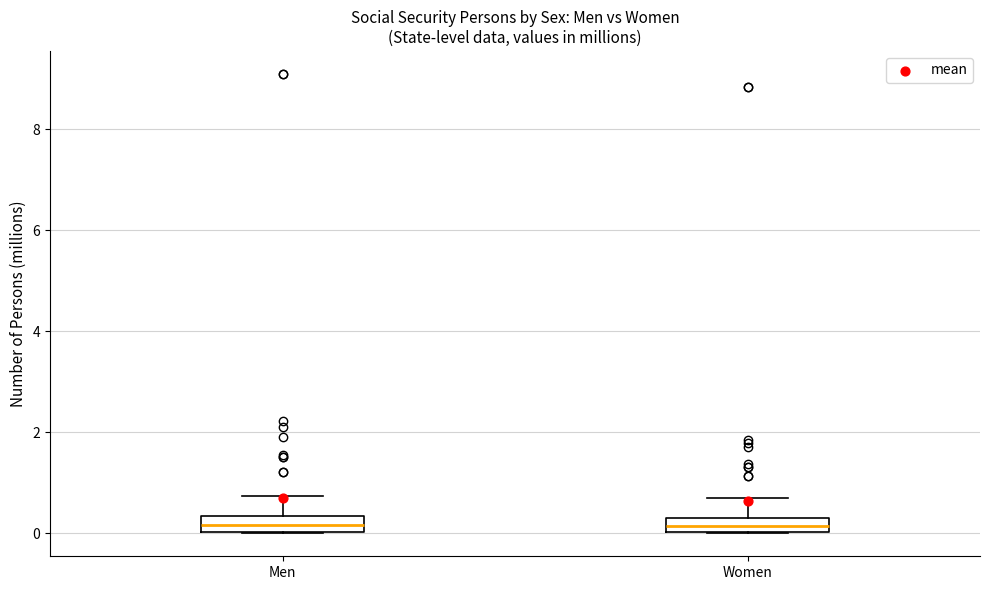

Where does the median line of the box for Women sit on the y-axis? The values are not printed on the chart, so give them approximately, as read against the axis.

0.2